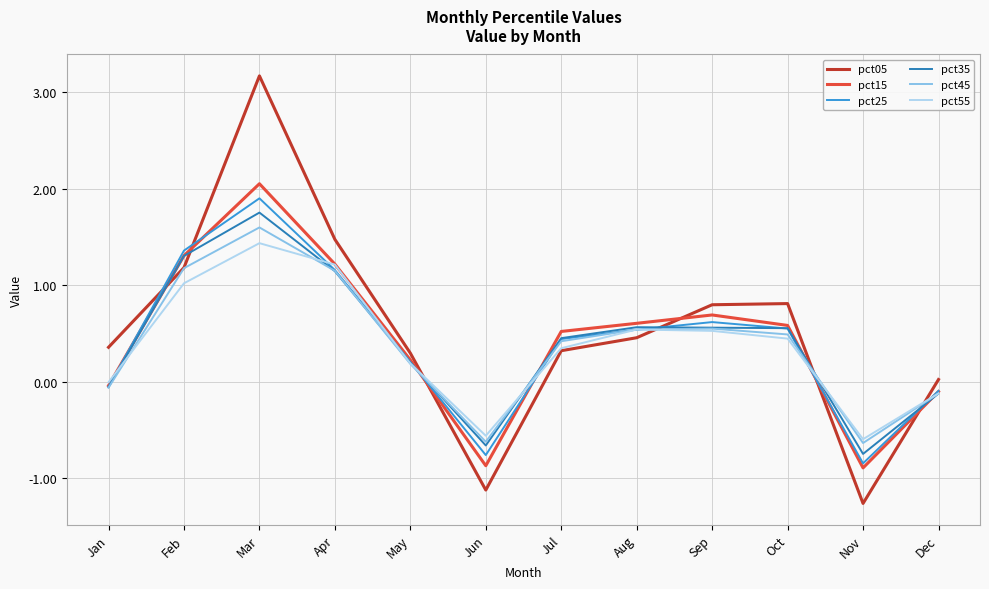

The value of pct45 at Aug is 0.5. True or false?

True